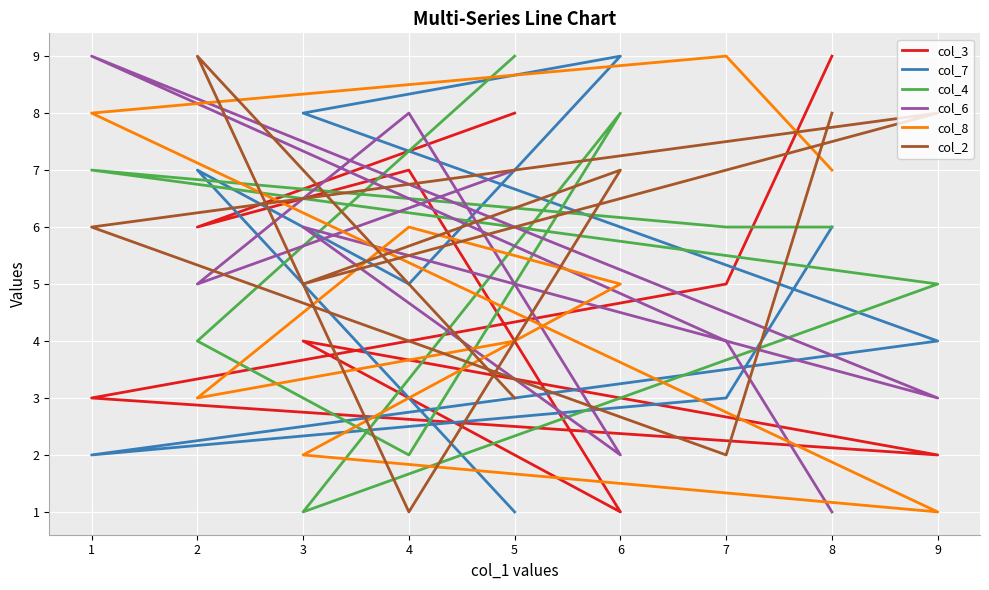

Which series has the widest spread of values?

col_3